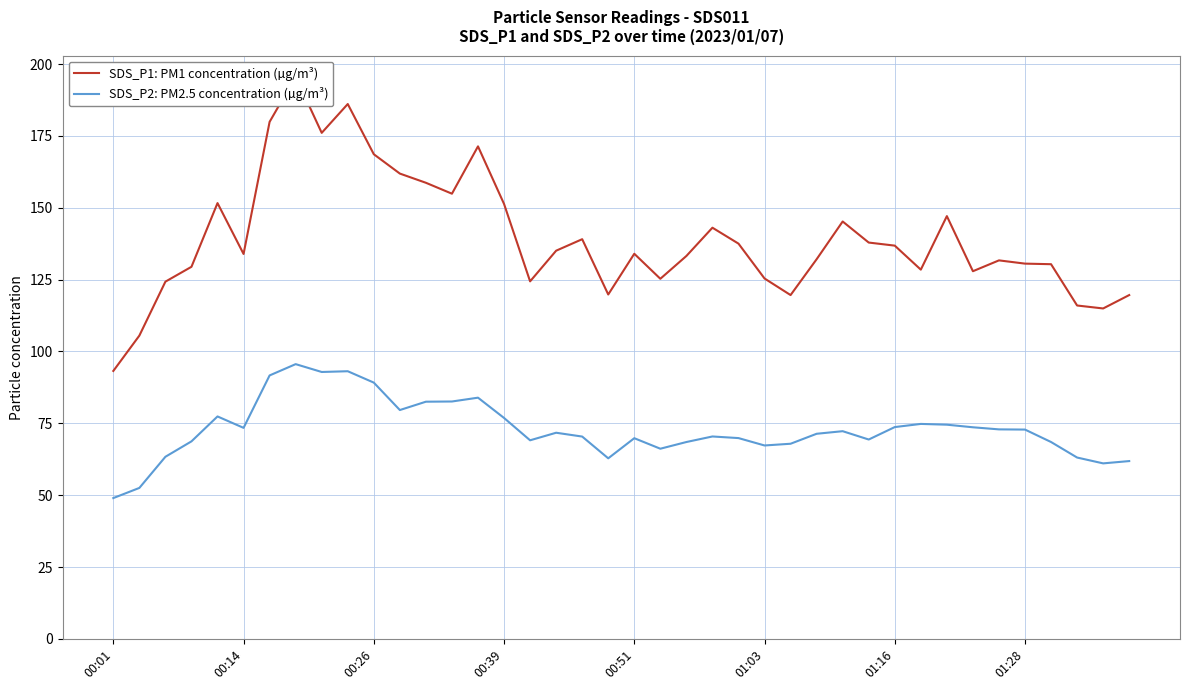

Does the chart display data point markers on the line(s)?

No